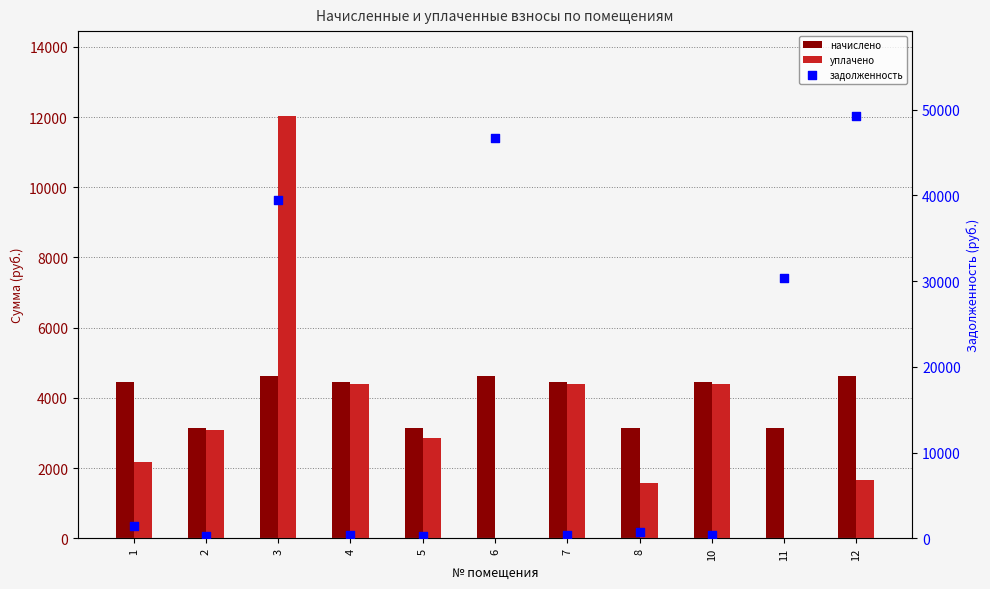

What is the total value across all series at 10?

9227.1